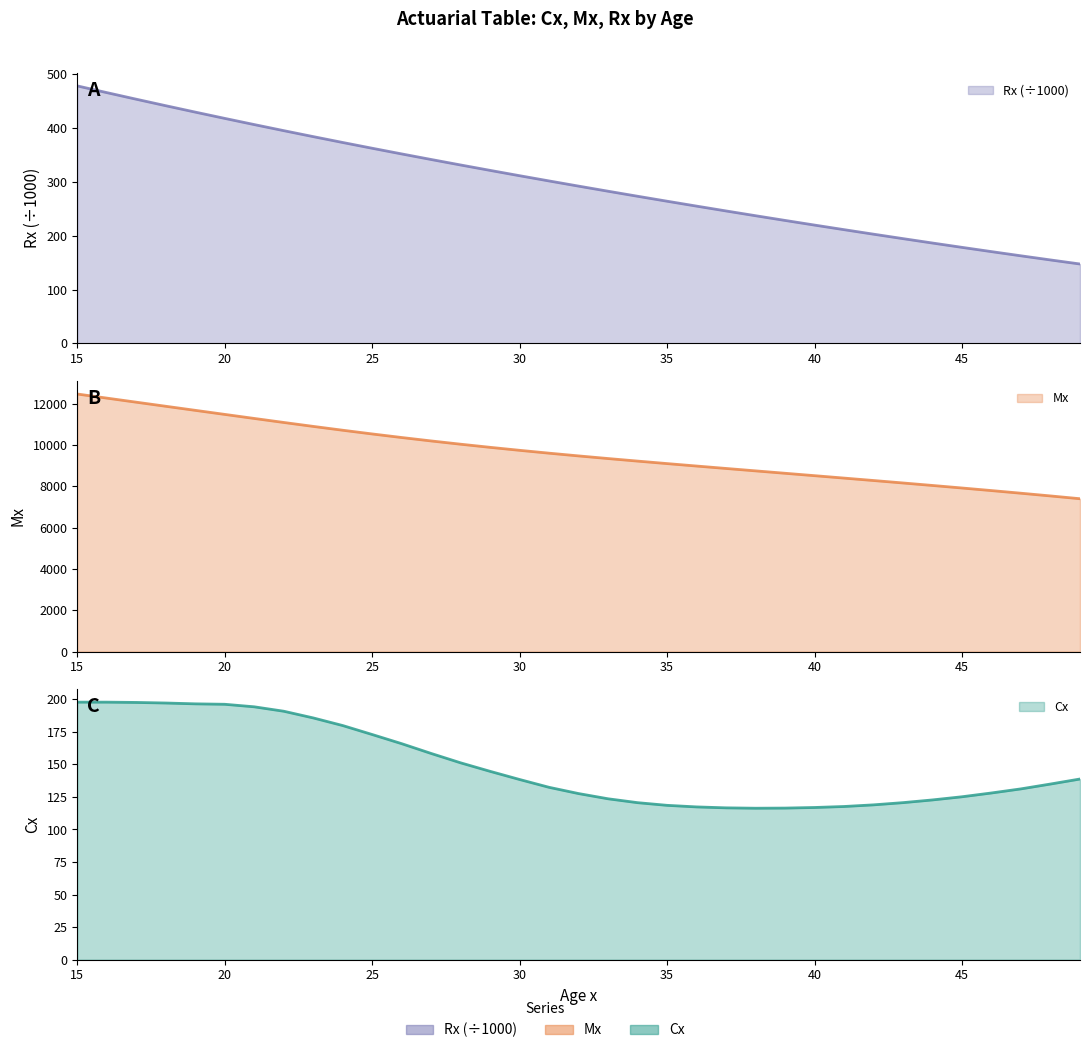

Which has a higher value, 35 or 23?

23